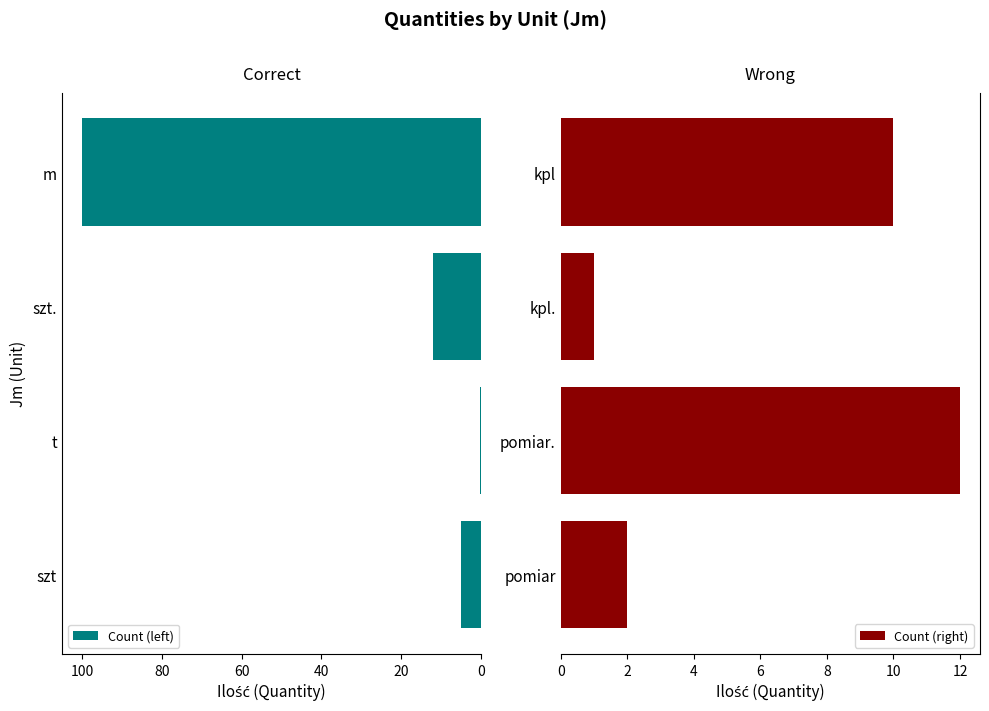

At which label is Count (left) closest to 50?

szt.